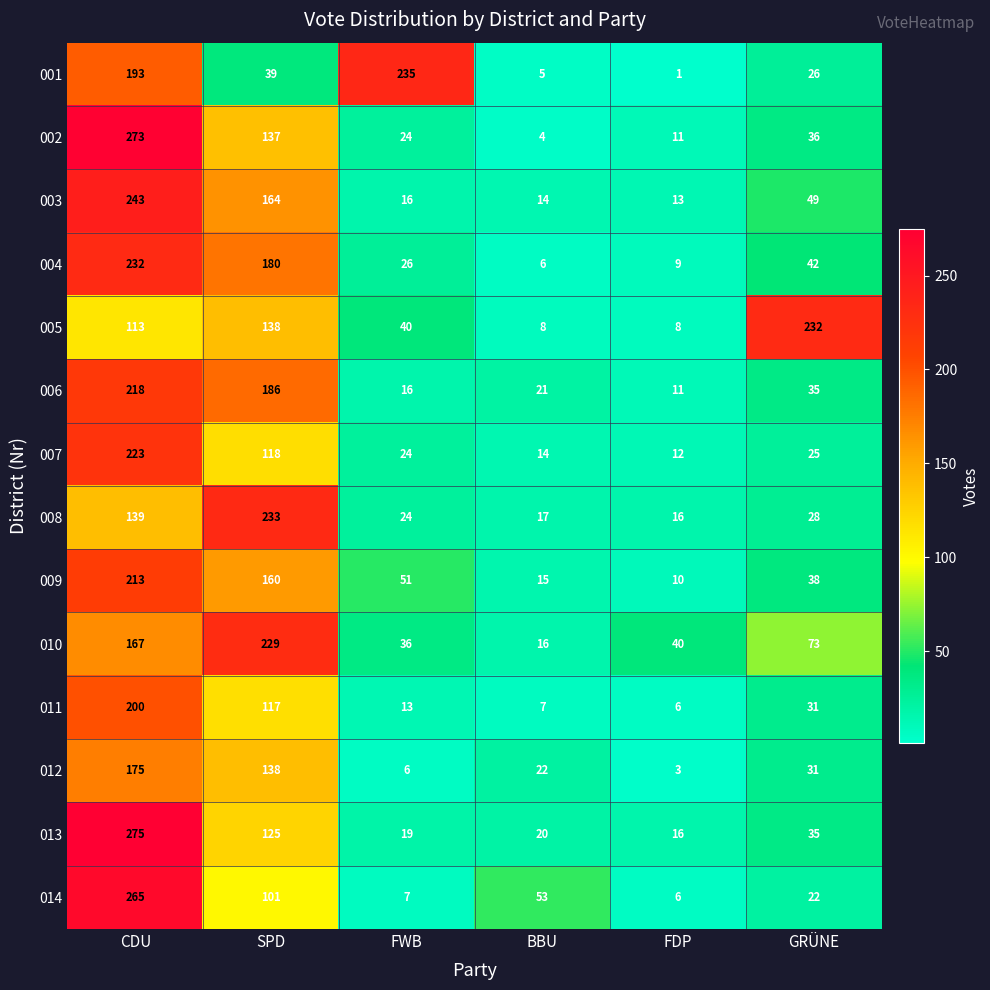

Read the 014 value at CDU.

265